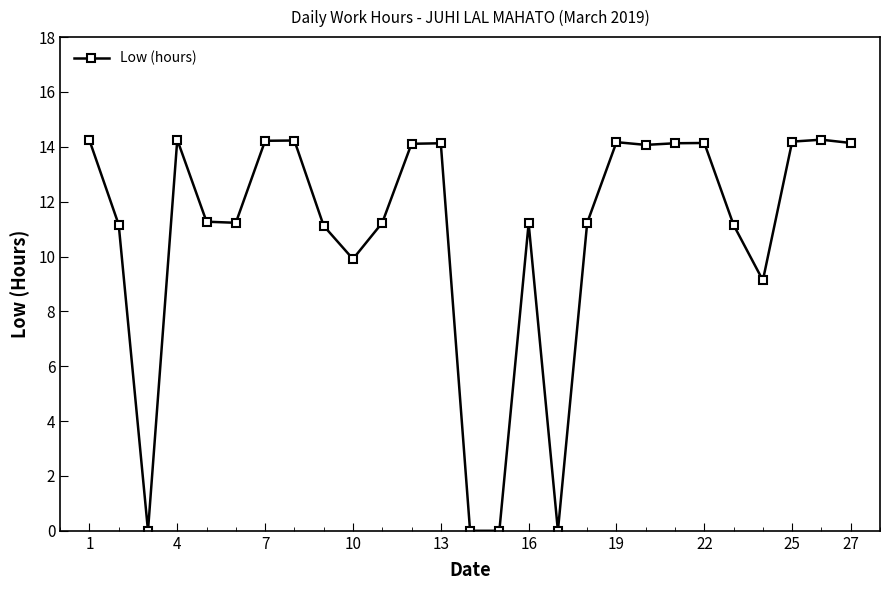

What is the difference between the second highest and minimum values?

14.3